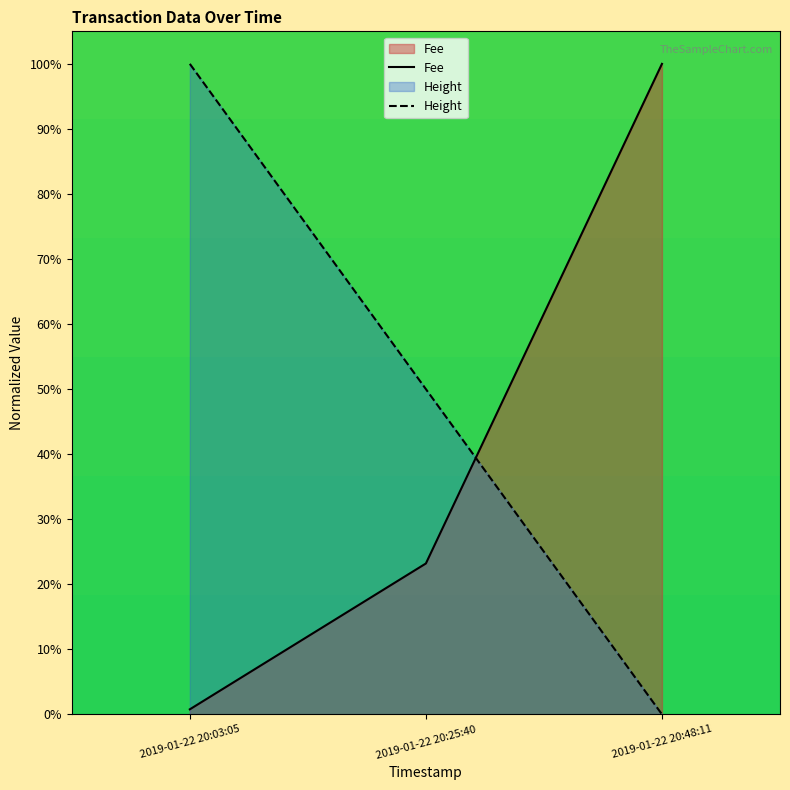

Does the chart display data point markers on the line(s)?

No